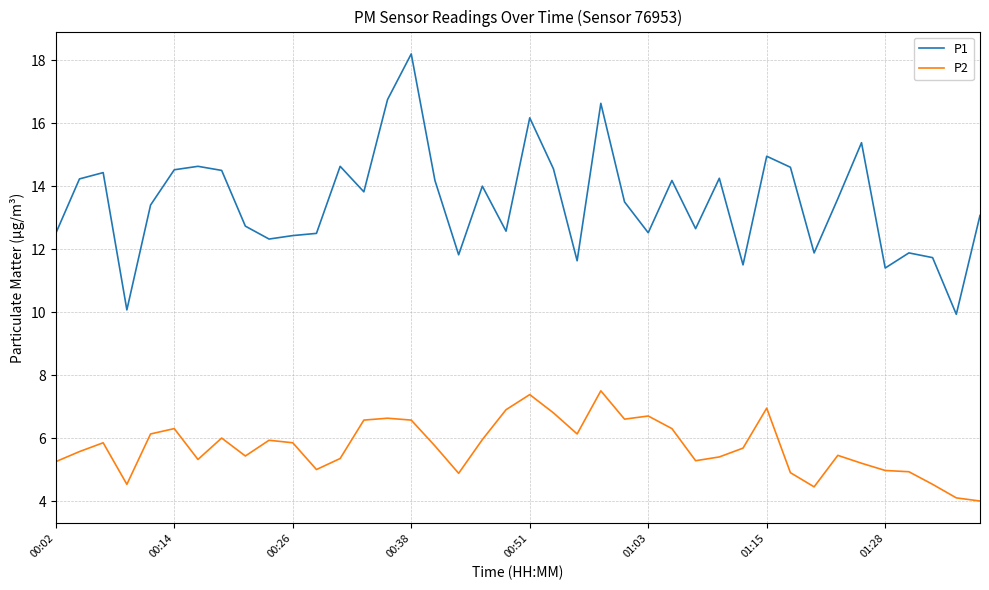

What is the smallest value displayed?

4.0